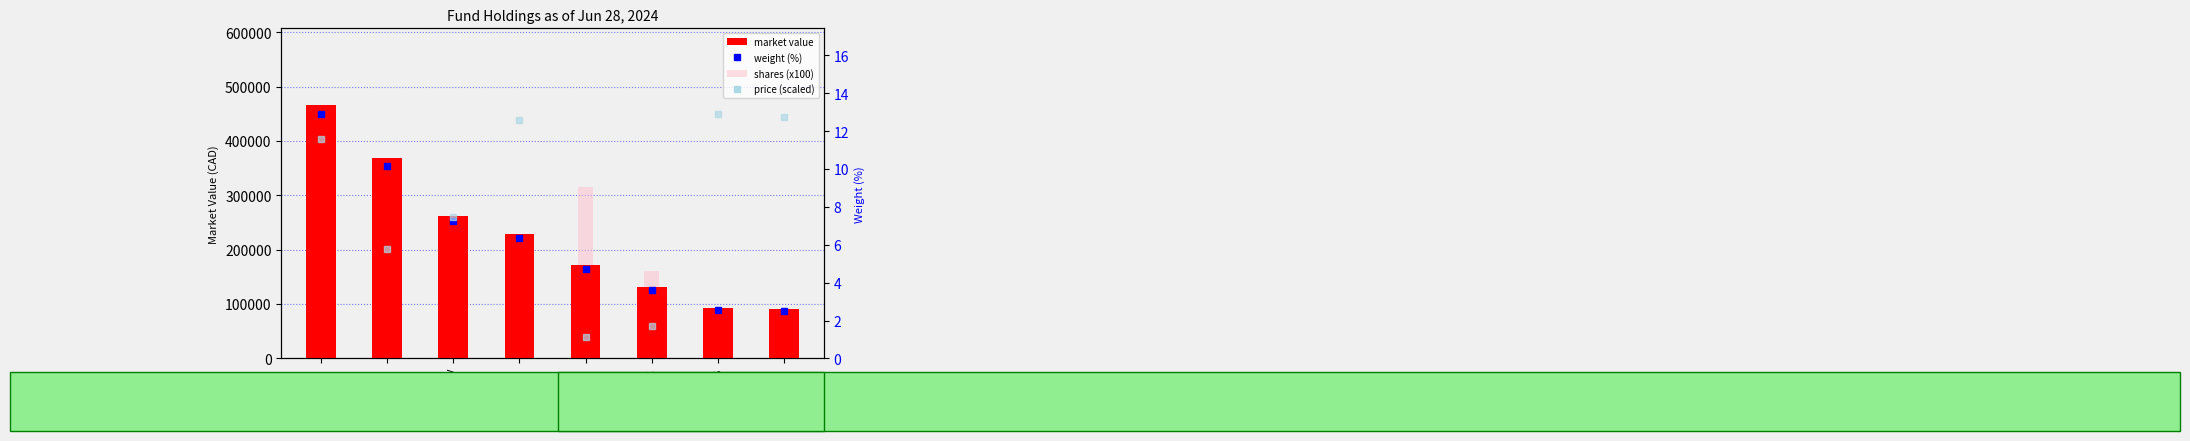

Reading left to right, extract all data points from this chart.

market value: BRKB=467025.0	JPM=368370.8	V=262180.1	MA=229391.3	BAC=171638.4	WFC=131326.4	GS=92220.9	SPGI=90322.1
shares (x100): BRKB=83900.0	JPM=133100.0	V=73000.0	MA=38000.0	BAC=315400.0	WFC=161600.0	GS=14900.0	SPGI=14800.0
weight (%): BRKB=12.9	JPM=10.2	V=7.2	MA=6.3	BAC=4.7	WFC=3.6	GS=2.5	SPGI=2.5
price (scaled): BRKB=11.6	JPM=5.8	V=7.5	MA=12.6	BAC=1.1	WFC=1.7	GS=12.9	SPGI=12.7